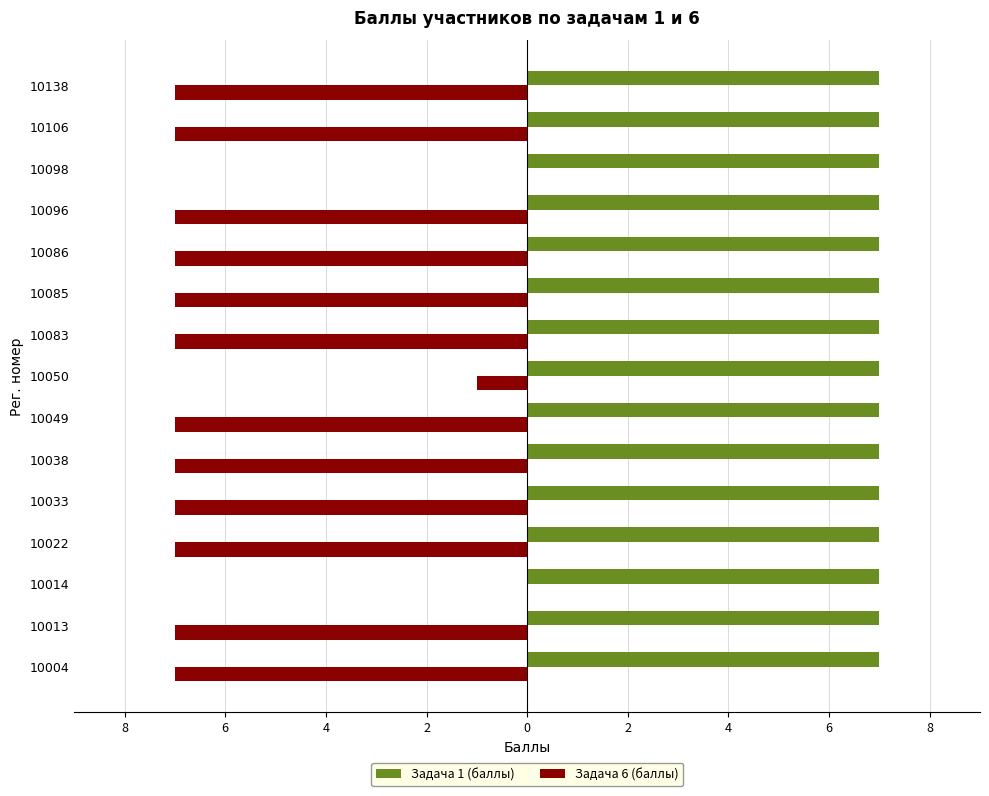

What are all the series names shown in the legend?

Задача 1 (баллы), Задача 6 (баллы)